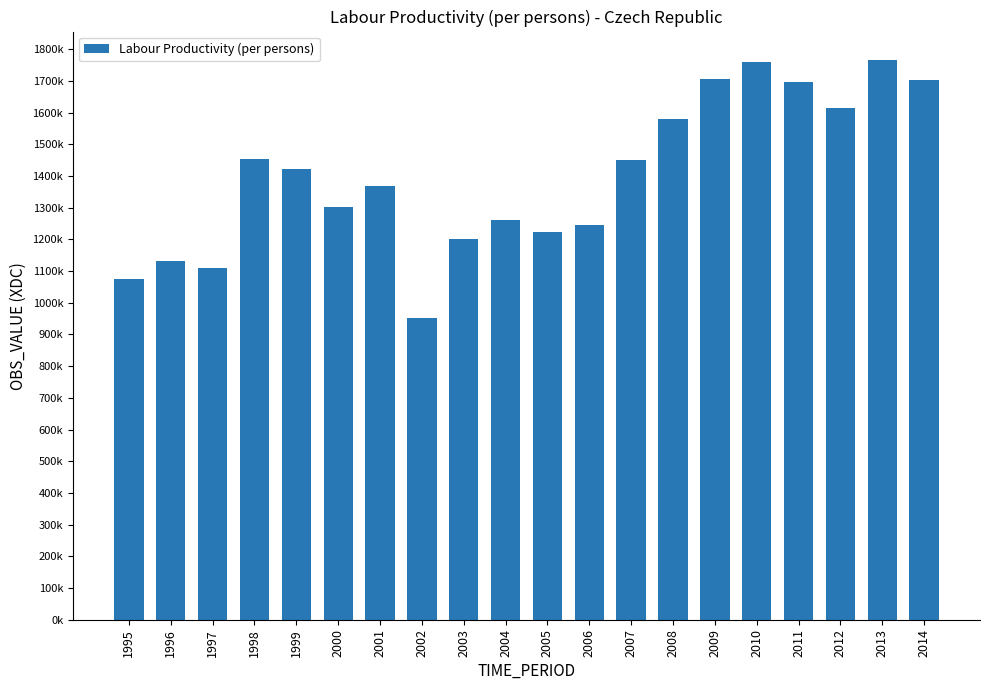

What is the ratio of the value at 2011 to the value at 2004?

1.3